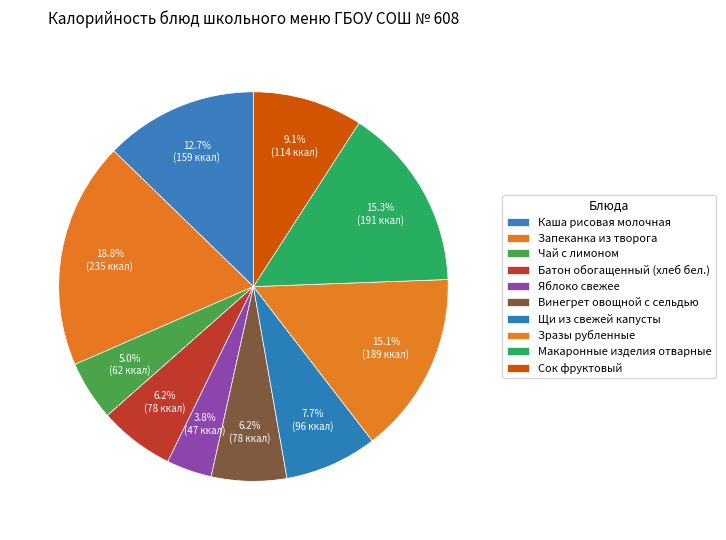

Count the number of slices in the pie.

10